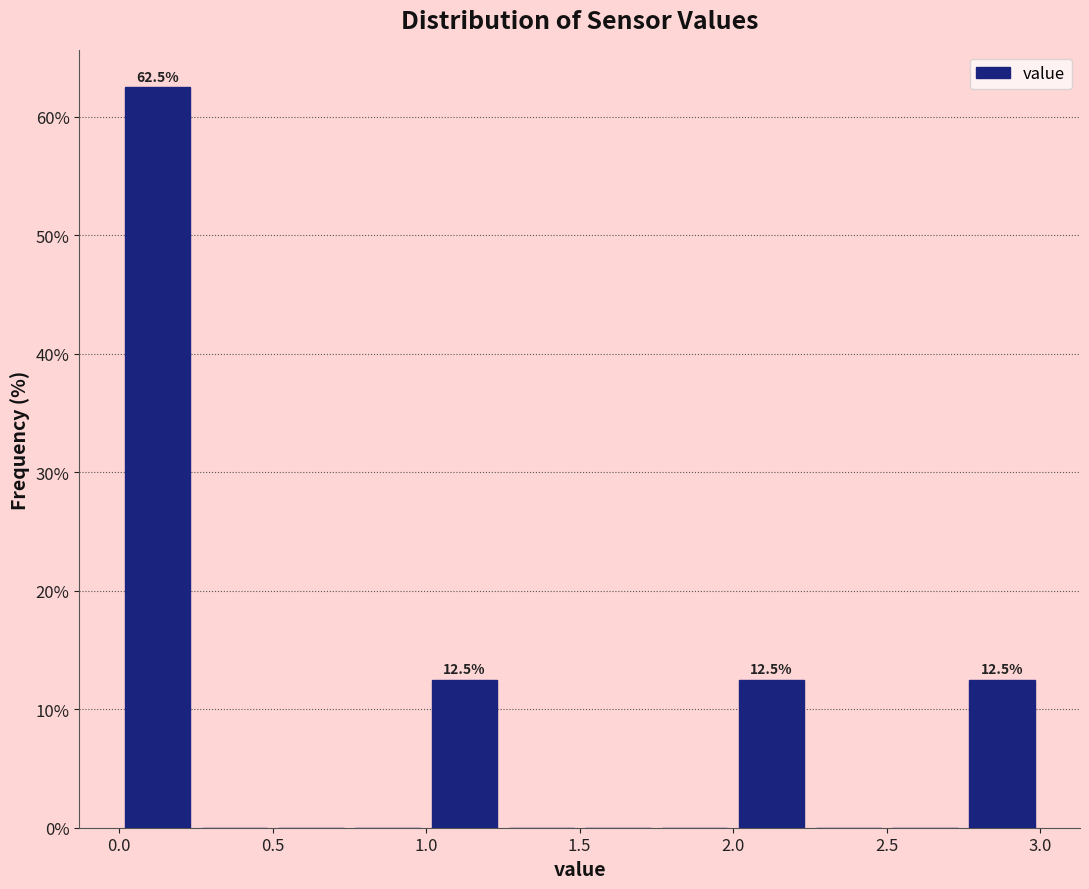

Over which range of the x-axis is the bar tallest?

0.00 to 0.25